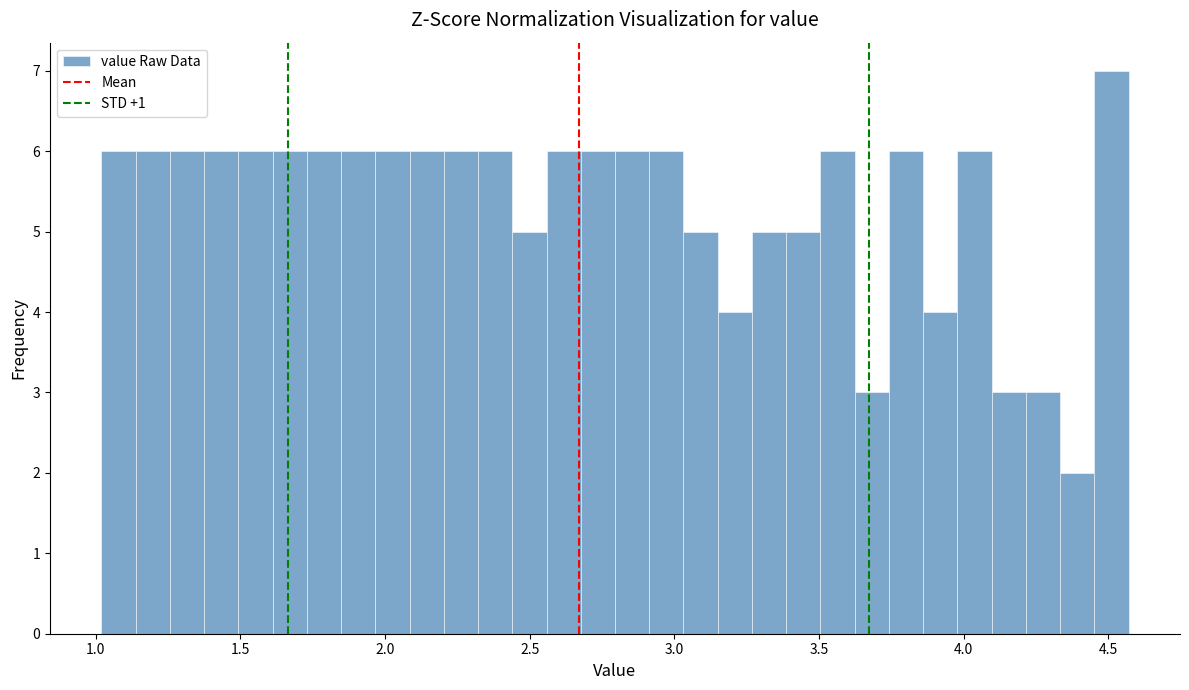

Around what value on the x-axis is the tallest bar? Give the approximate position of its centre, as read against the axis.

4.50